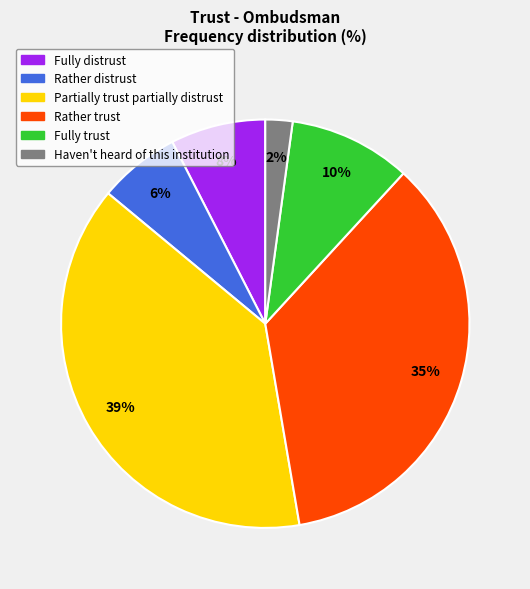

Is there any slice that represents more than half of the pie?

No